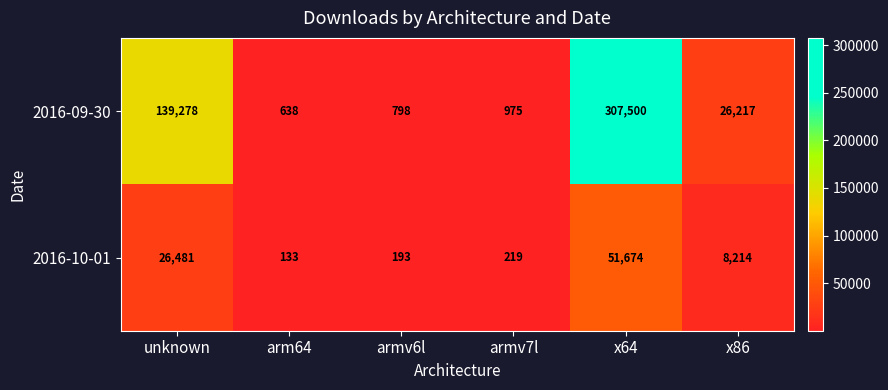

Reading right to left, extract all data points from this chart.

2016-09-30: x86=26217	x64=307500	armv7l=975	armv6l=798	arm64=638	unknown=139278
2016-10-01: x86=8214	x64=51674	armv7l=219	armv6l=193	arm64=133	unknown=26481